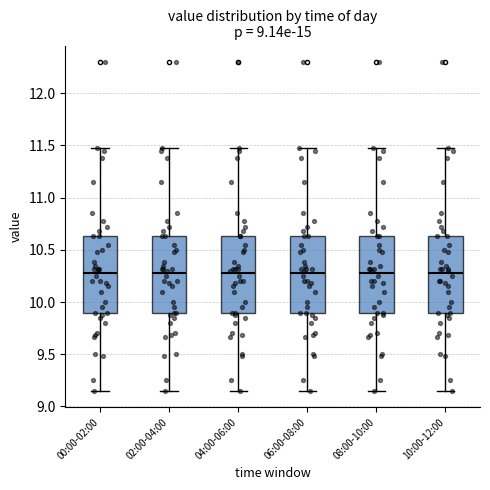

Reading left to right, transcribe this box plot: for each box, give where its median line is, the range the box spans, and where its two whiskers end, as read against the y-axis. The values are not printed on the chart, so give them approximately, as read against the axis.

00:00-02:00: median 10.30, box 9.90 to 10.65, whiskers 9.15 to 11.50
02:00-04:00: median 10.30, box 9.90 to 10.65, whiskers 9.15 to 11.50
04:00-06:00: median 10.30, box 9.90 to 10.65, whiskers 9.15 to 11.50
06:00-08:00: median 10.30, box 9.90 to 10.65, whiskers 9.15 to 11.50
08:00-10:00: median 10.30, box 9.90 to 10.65, whiskers 9.15 to 11.50
10:00-12:00: median 10.30, box 9.90 to 10.65, whiskers 9.15 to 11.50